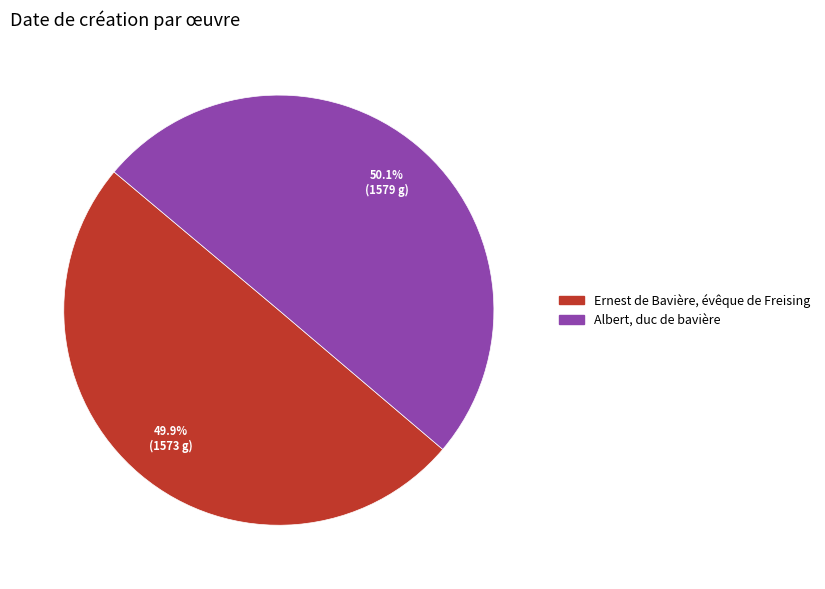

Approximately how many times larger is the value at Albert, duc de bavière compared to Ernest de Bavière, évêque de Freising?

1.0